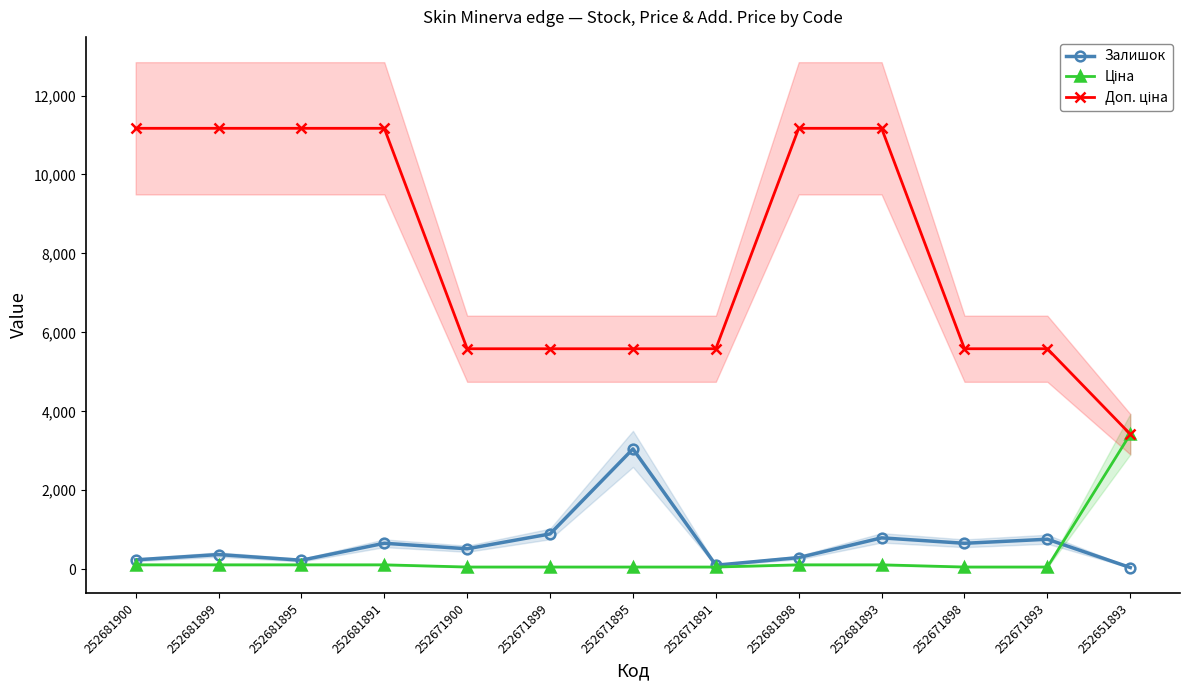

What is the difference between the second highest and minimum values in the Доп. ціна series?

7748.0